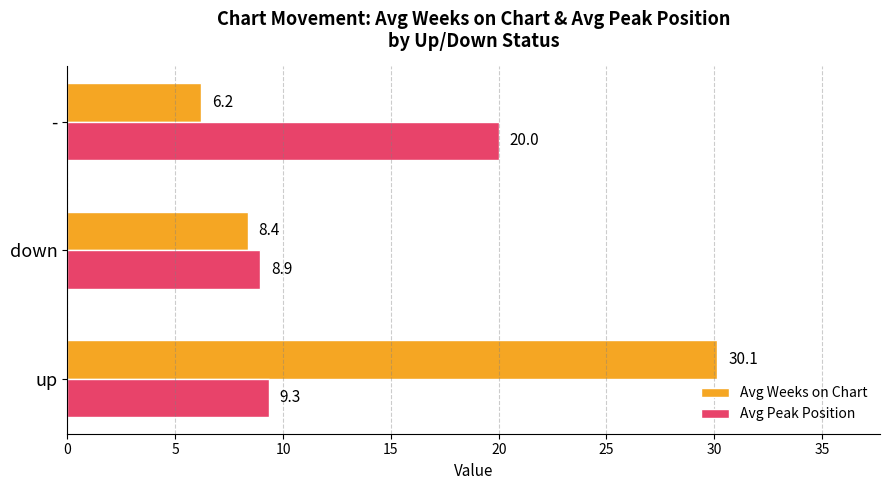

What is the smallest value displayed?

6.2